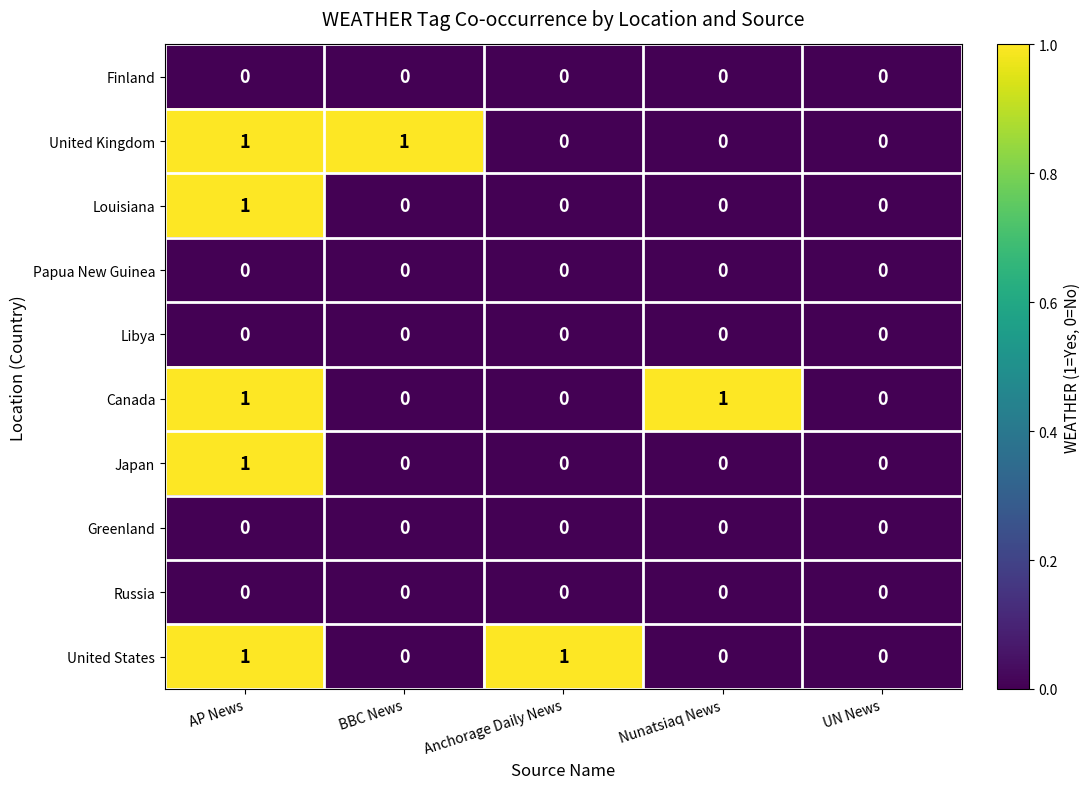

What is the total value across all series at Anchorage Daily News?

1